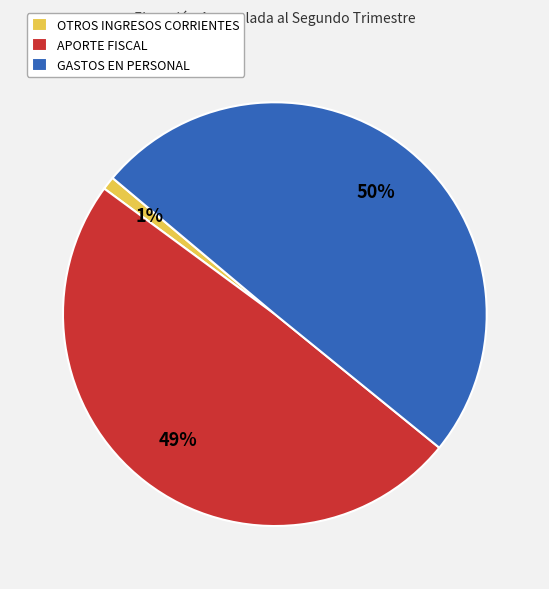

Count the number of slices in the pie.

3